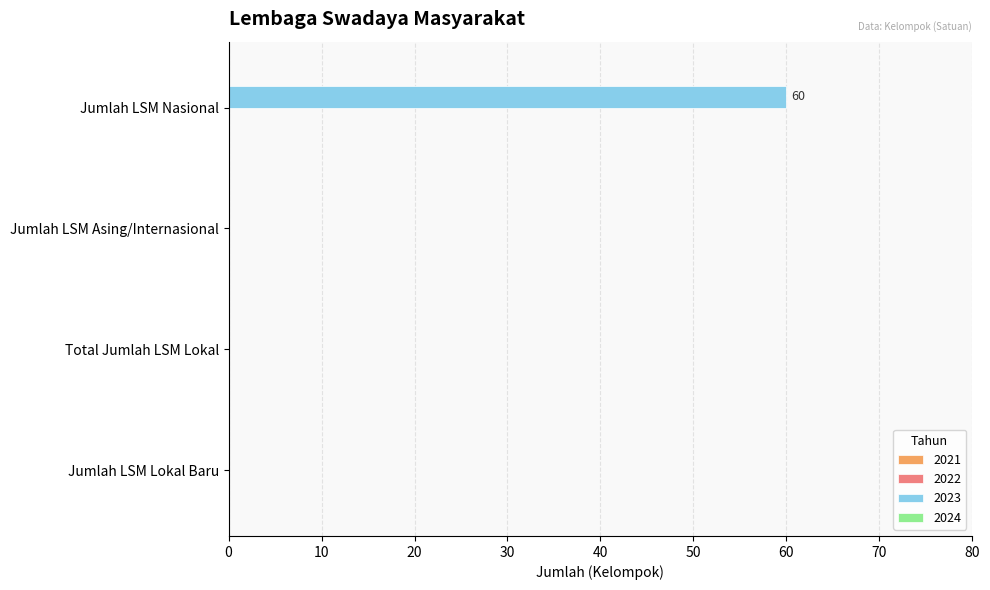

Between Jumlah LSM Asing/Internasional and Jumlah LSM Nasional, which is larger?

Jumlah LSM Nasional